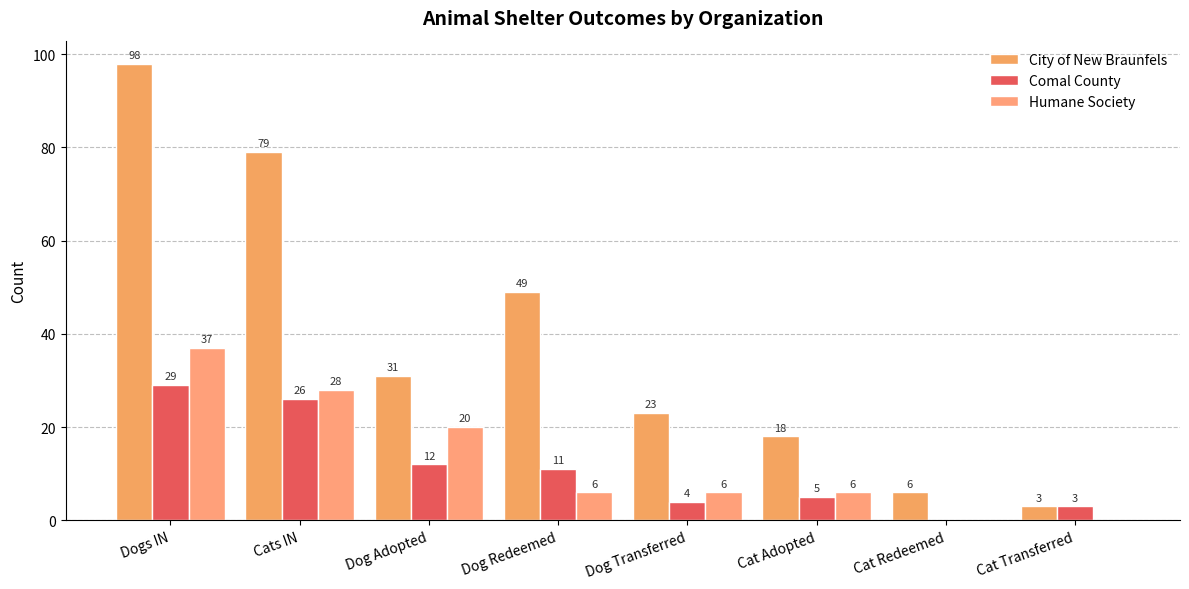

Which label corresponds to the largest value in the chart?

Dogs IN